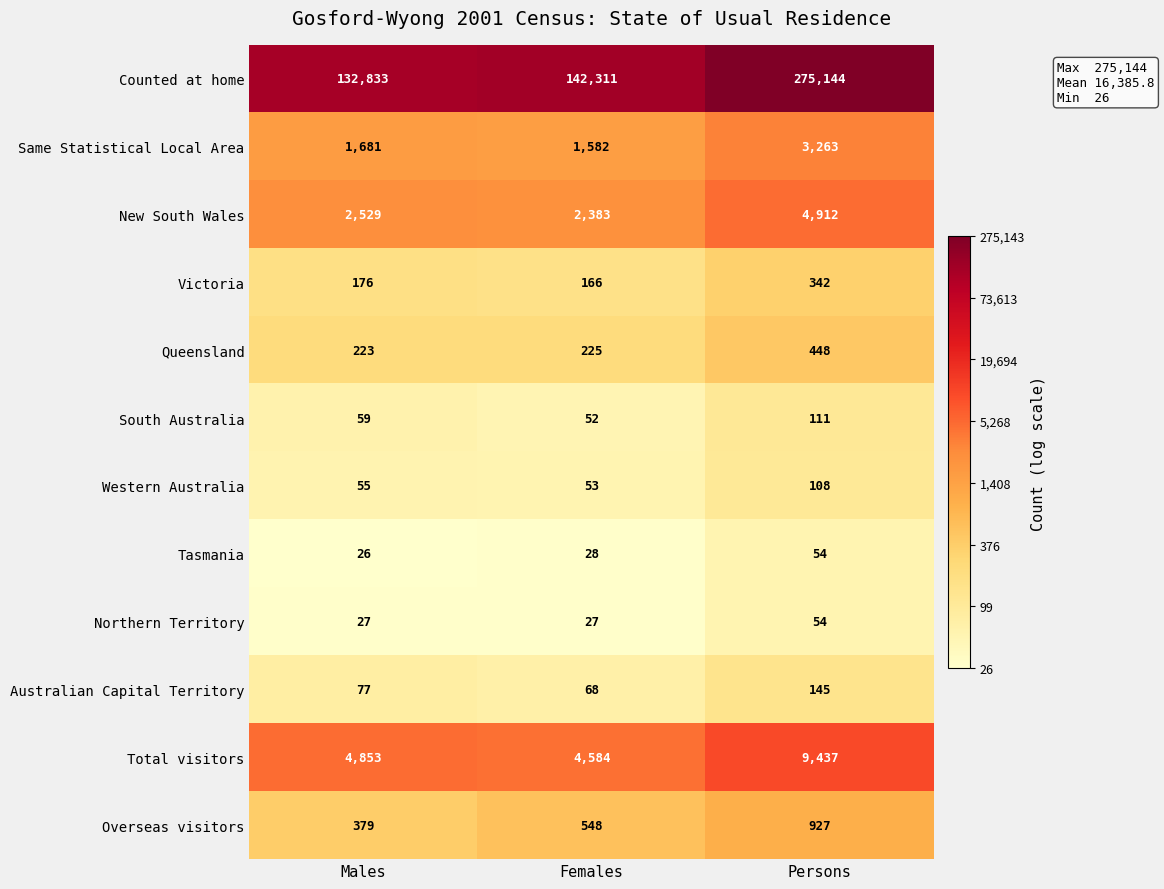

How many series are shown in this chart?

12